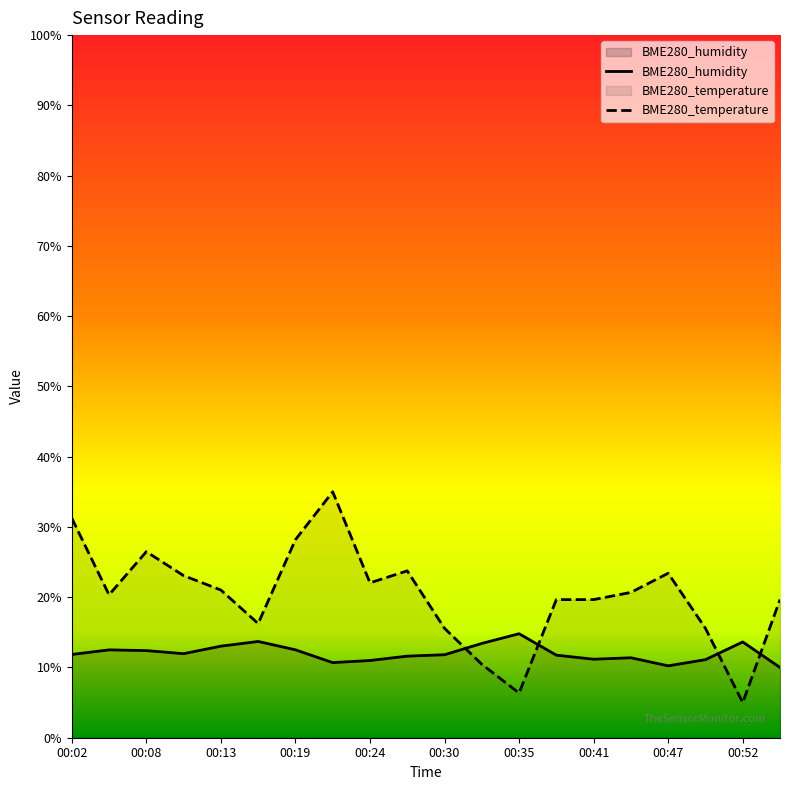

Count the number of data series in this chart.

2